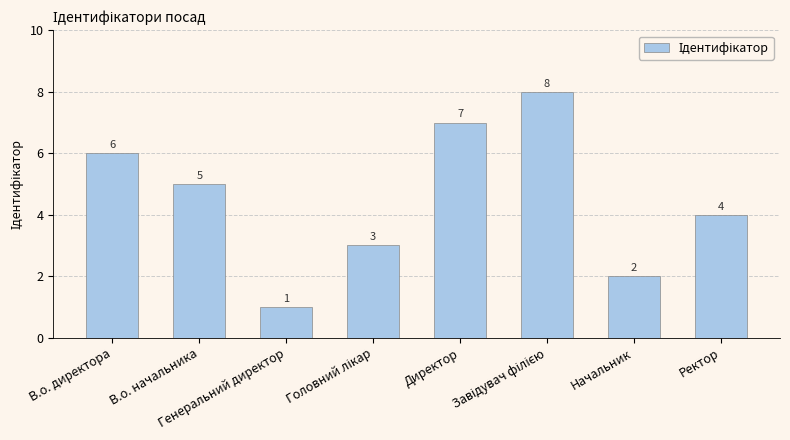

What position from the right is Начальник?

2